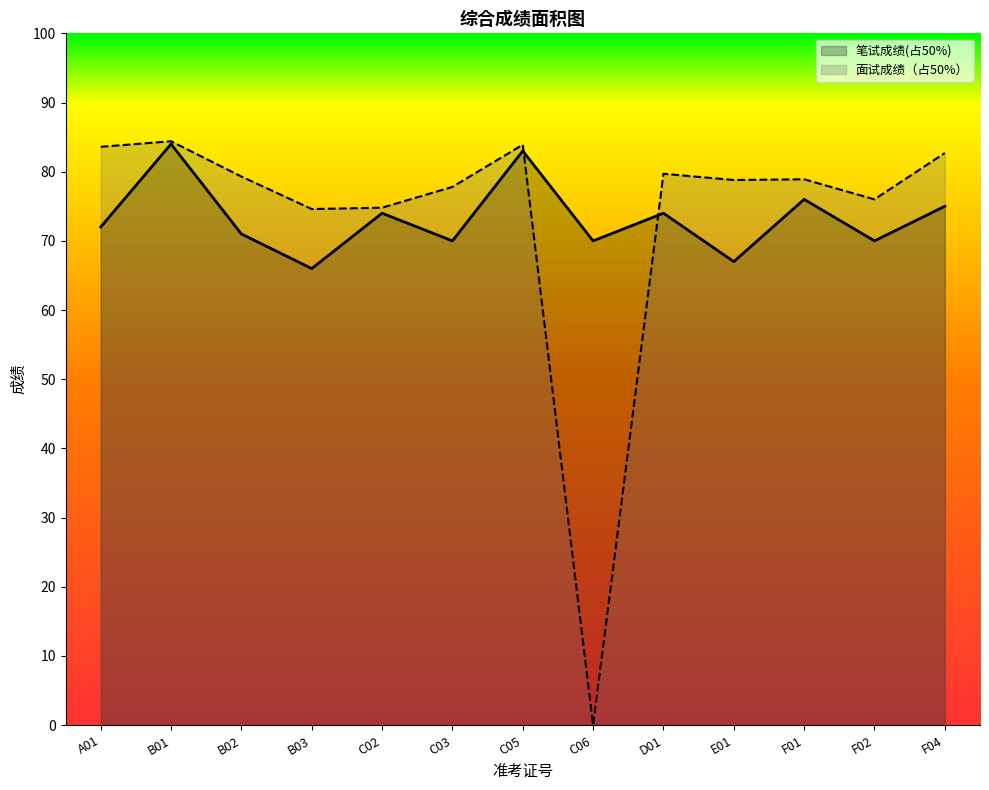

How many intersections are there between 笔试成绩(占50%) and 面试成绩（占50%）?

2